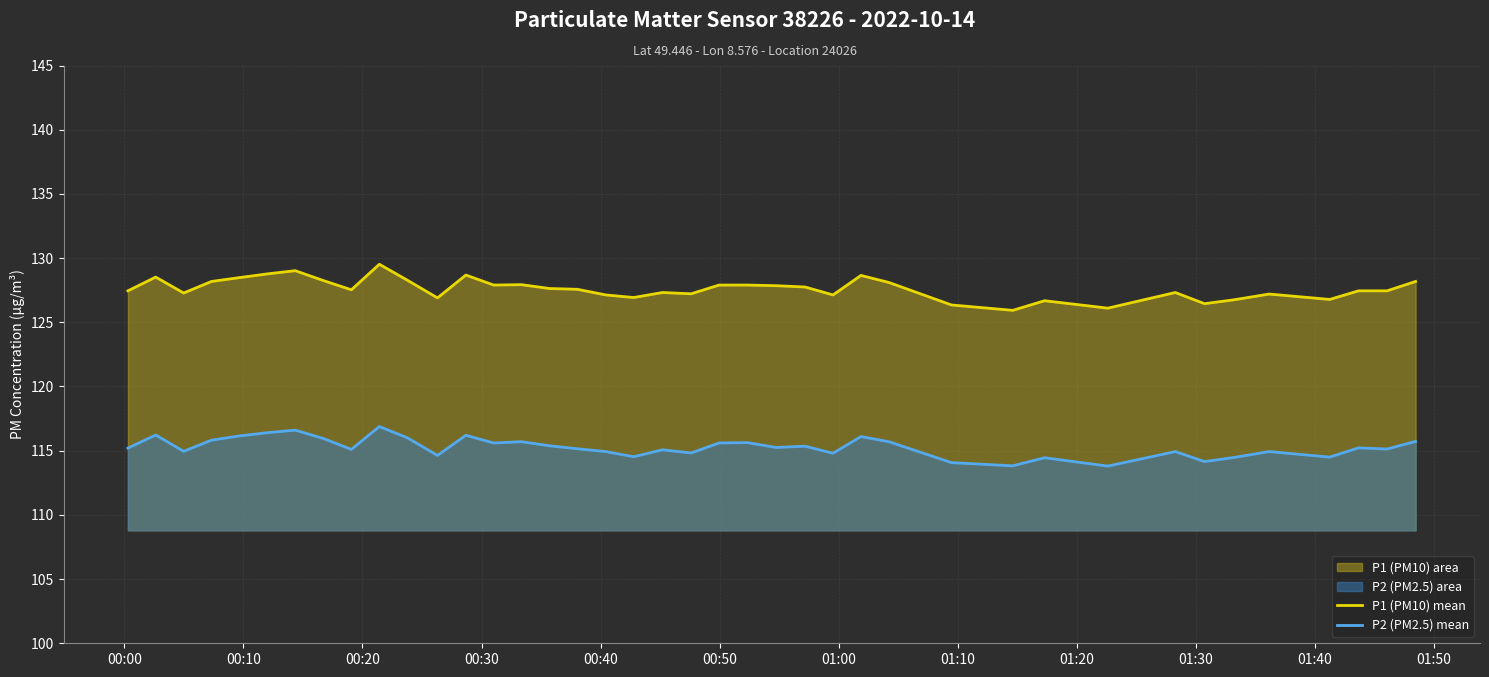

List the series in order of their overall mean, lowest first.

P2 (PM2.5) mean, P1 (PM10) mean